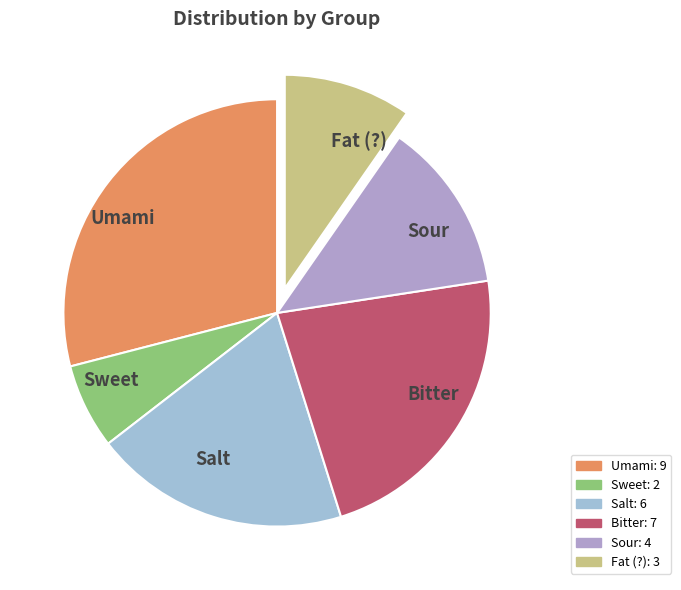

Is there a majority slice in this chart?

No